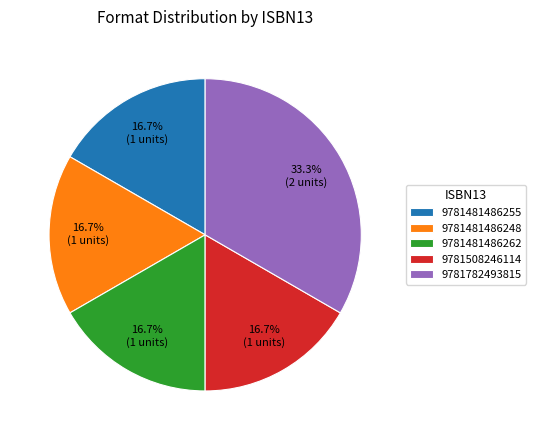

To the nearest percent, what percentage of the pie is 9781508246114?

17%